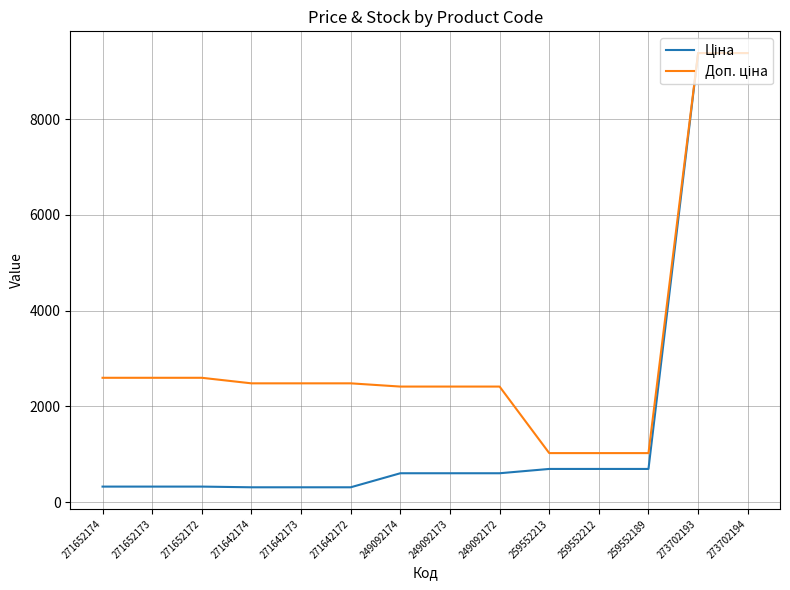

What is the smallest value displayed?

310.3